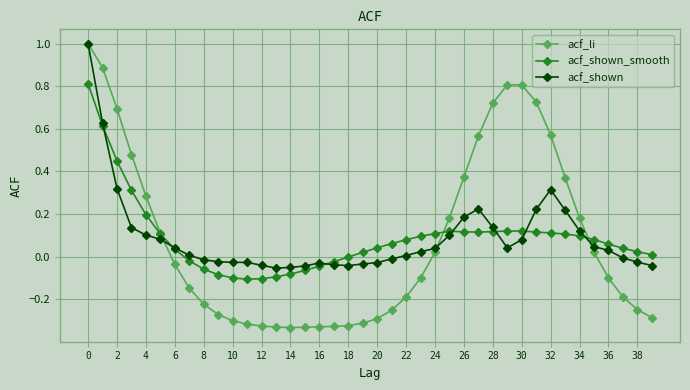

What is the value of the acf_li point at the 30th from the left?

0.8